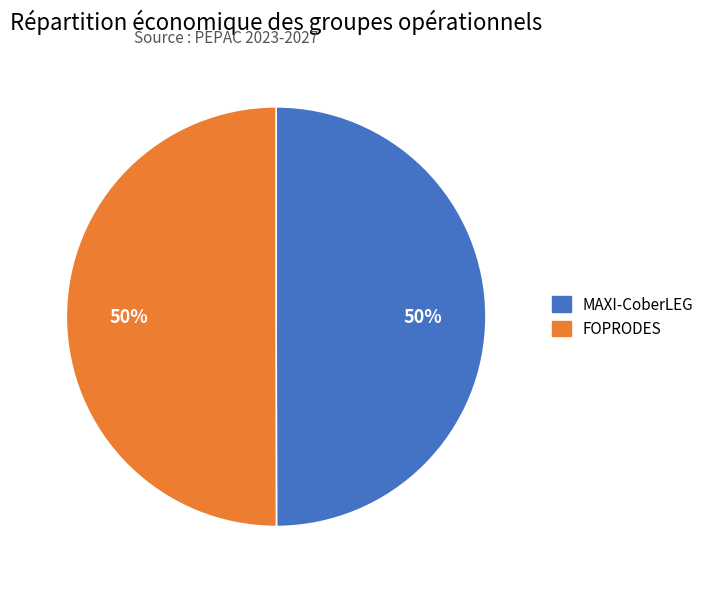

Combined, do MAXI-CoberLEG and FOPRODES account for over 50%?

Yes